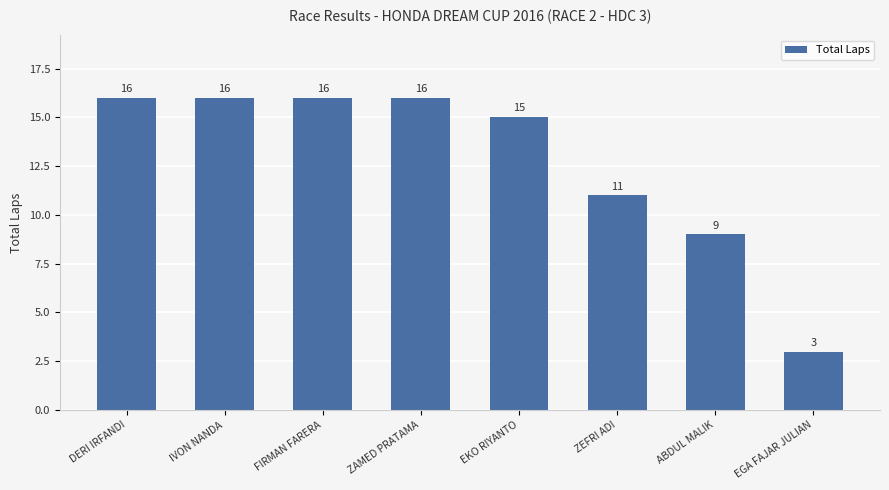

Reading left to right, list all the values displayed in this chart.

DERI IRFANDI=16	IVON NANDA=16	FIRMAN FARERA=16	ZAMED PRATAMA=16	EKO RIYANTO=15	ZEFRI ADI=11	ABDUL MALIK=9	EGA FAJAR JULIAN=3